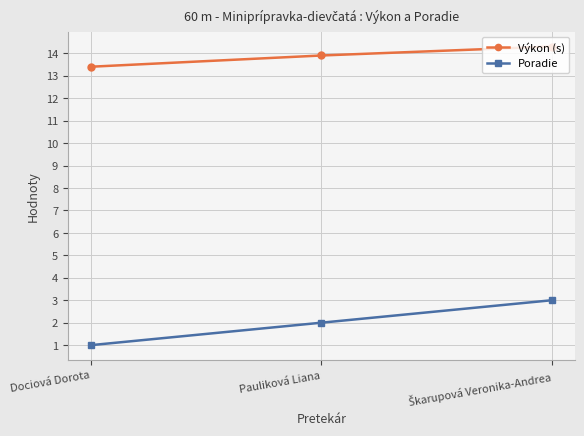

At which label is Poradie closest to 2?

Pauliková Liana